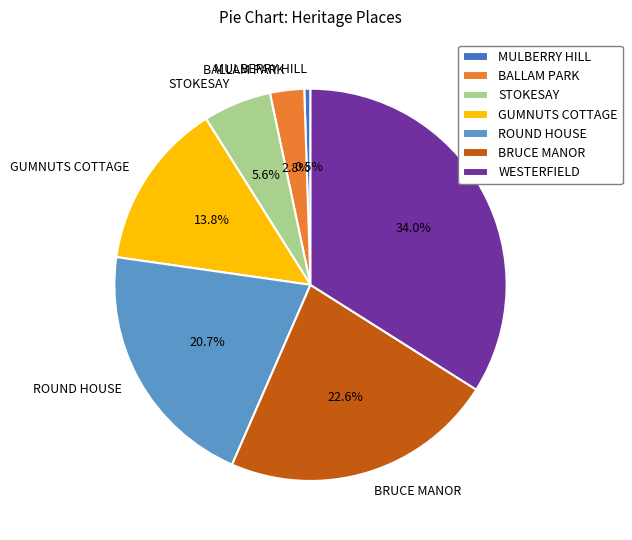

How many segments does this pie chart have?

7